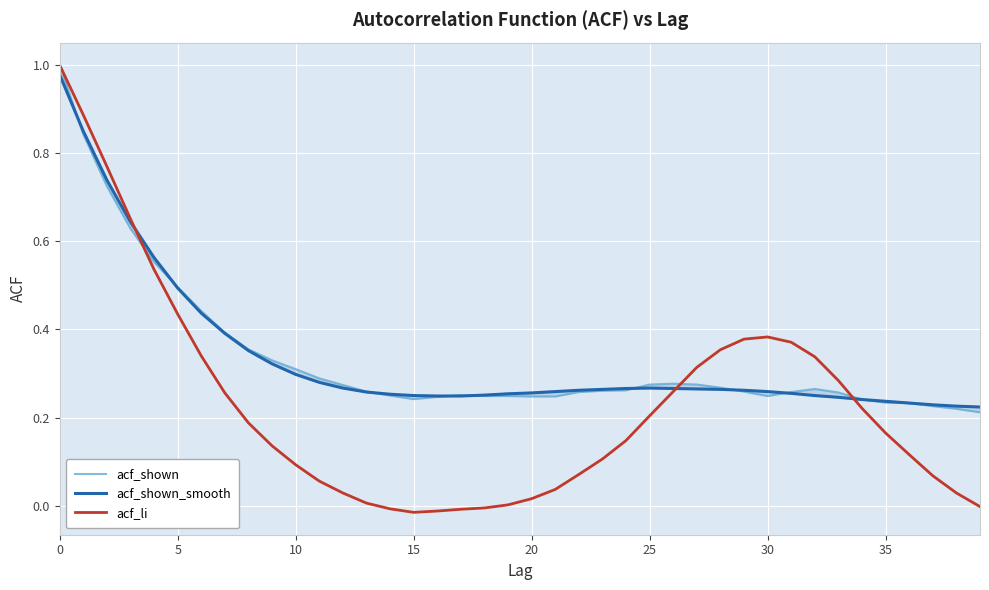

Reading right to left, what are all the values shown in this chart?

acf_shown: 0.2	0.2	0.2	0.2	0.2	0.2	0.3	0.3	0.3	0.2	0.3	0.3	0.3	0.3	0.3	0.3	0.3	0.3	0.2	0.2	0.2	0.2	0.3	0.2	0.2	0.2	0.3	0.3	0.3	0.3	0.3	0.4	0.4	0.4	0.5	0.6	0.6	0.7	0.8	1.0
acf_shown_smooth: 0.2	0.2	0.2	0.2	0.2	0.2	0.2	0.2	0.3	0.3	0.3	0.3	0.3	0.3	0.3	0.3	0.3	0.3	0.3	0.3	0.3	0.3	0.2	0.2	0.2	0.3	0.3	0.3	0.3	0.3	0.3	0.4	0.4	0.4	0.5	0.6	0.6	0.7	0.8	1.0
acf_li: -0.0	0.0	0.1	0.1	0.2	0.2	0.3	0.3	0.4	0.4	0.4	0.4	0.3	0.3	0.2	0.1	0.1	0.1	0.0	0.0	0.0	-0.0	-0.0	-0.0	-0.0	-0.0	0.0	0.0	0.1	0.1	0.1	0.2	0.3	0.3	0.4	0.5	0.7	0.8	0.9	1.0